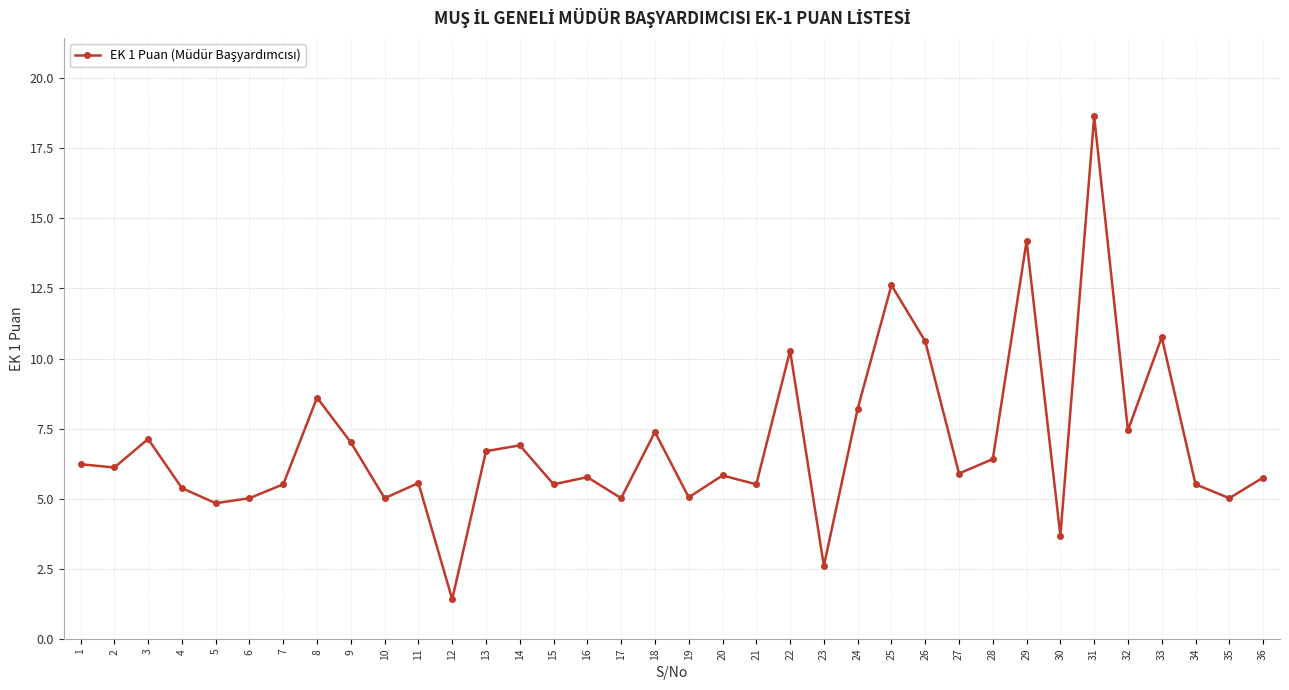

What is the difference between the second highest and second lowest values?

11.6